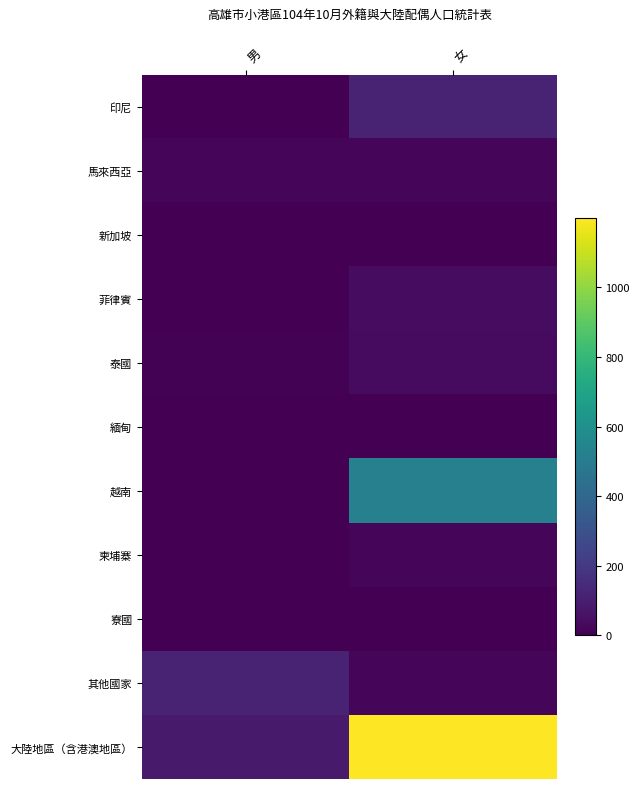

Between 男 and 女, which series saw the biggest shift?

大陸地區（含港澳地區）